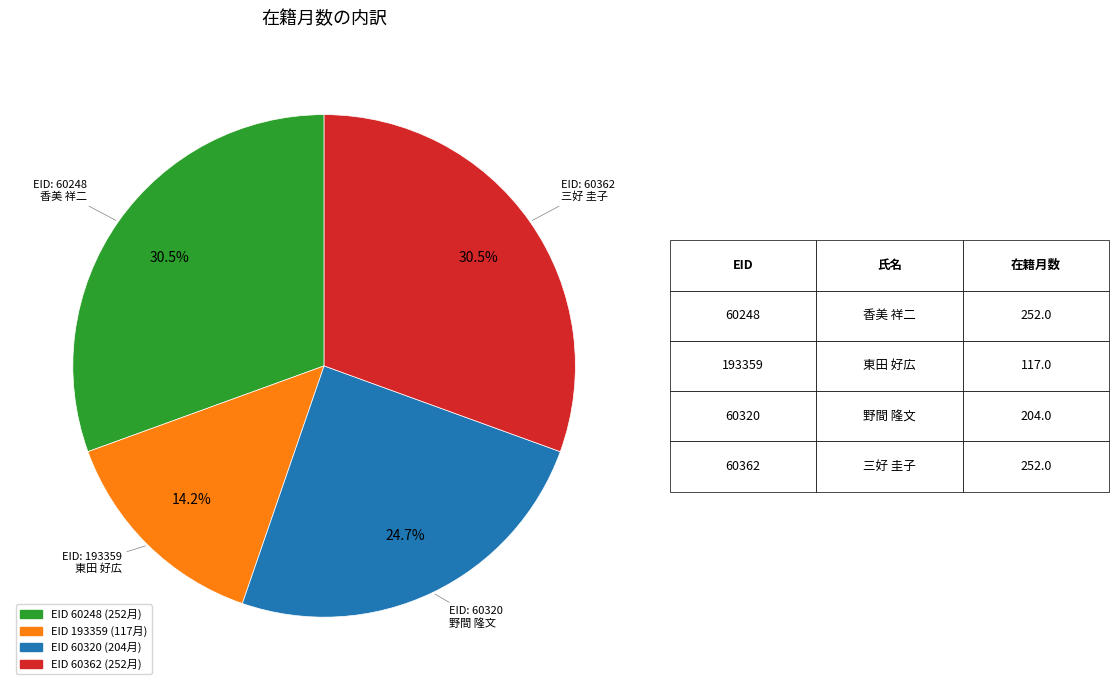

Is there a majority slice in this chart?

No